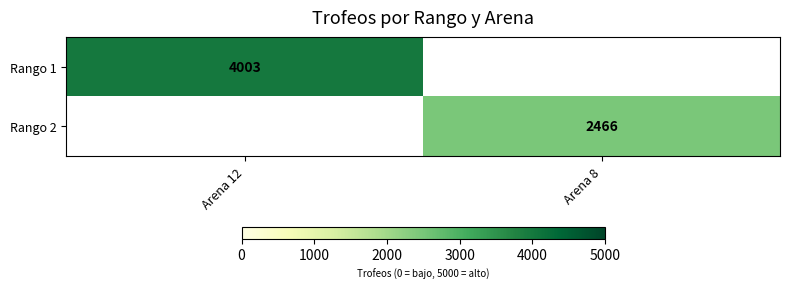

The Rango 2 series shows 2466 at Arena 8. True or false?

True